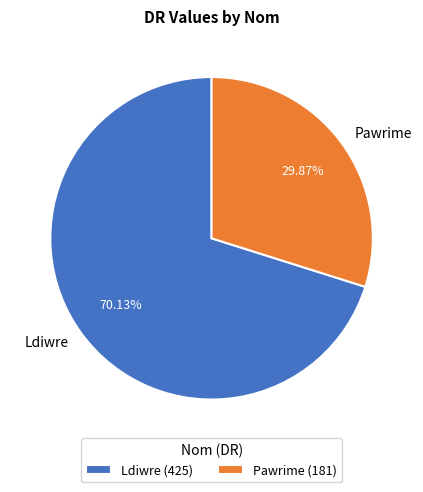

Count the number of slices in the pie.

2